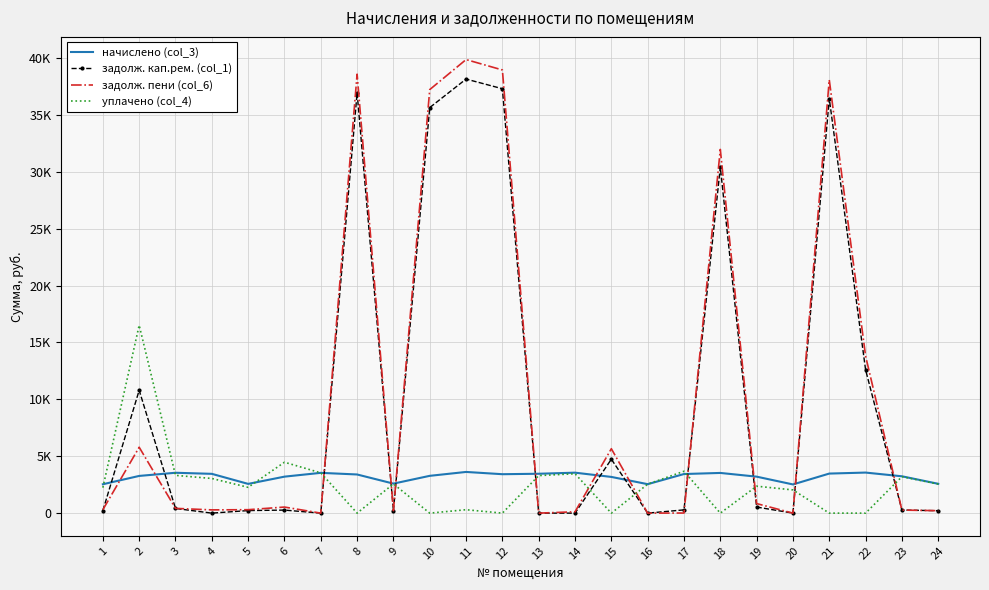

Where is начислено (col_3) nearest to the value 3071?

15